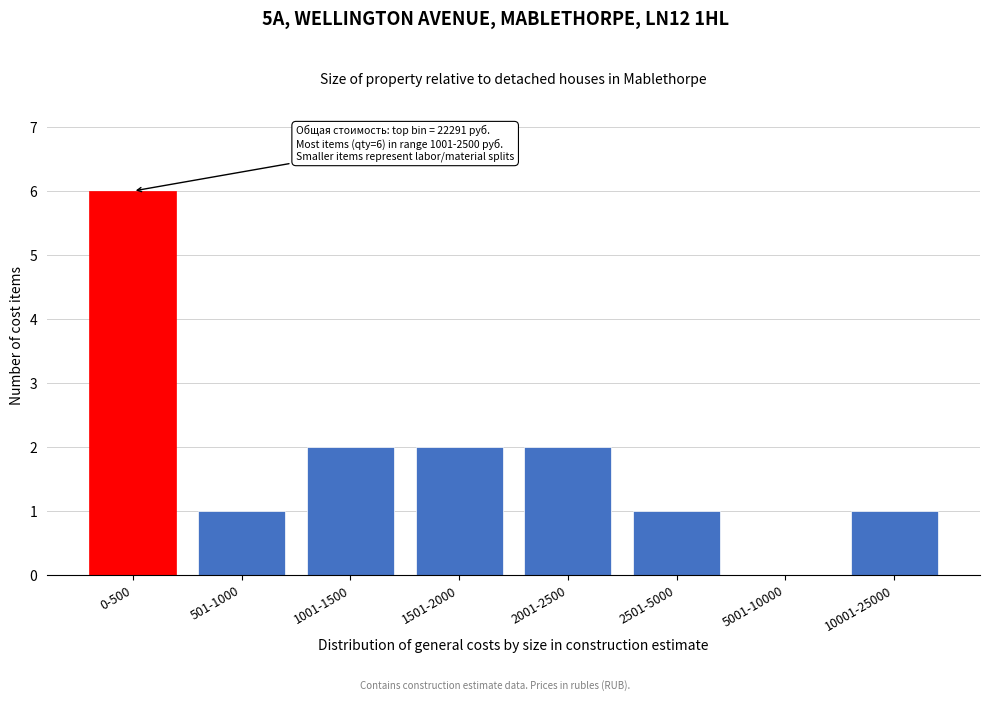

Reading left to right, extract all data points from this chart.

0-500=6	501-1000=1	1001-1500=2	1501-2000=2	2001-2500=2	2501-5000=1	5001-10000=0	10001-25000=1